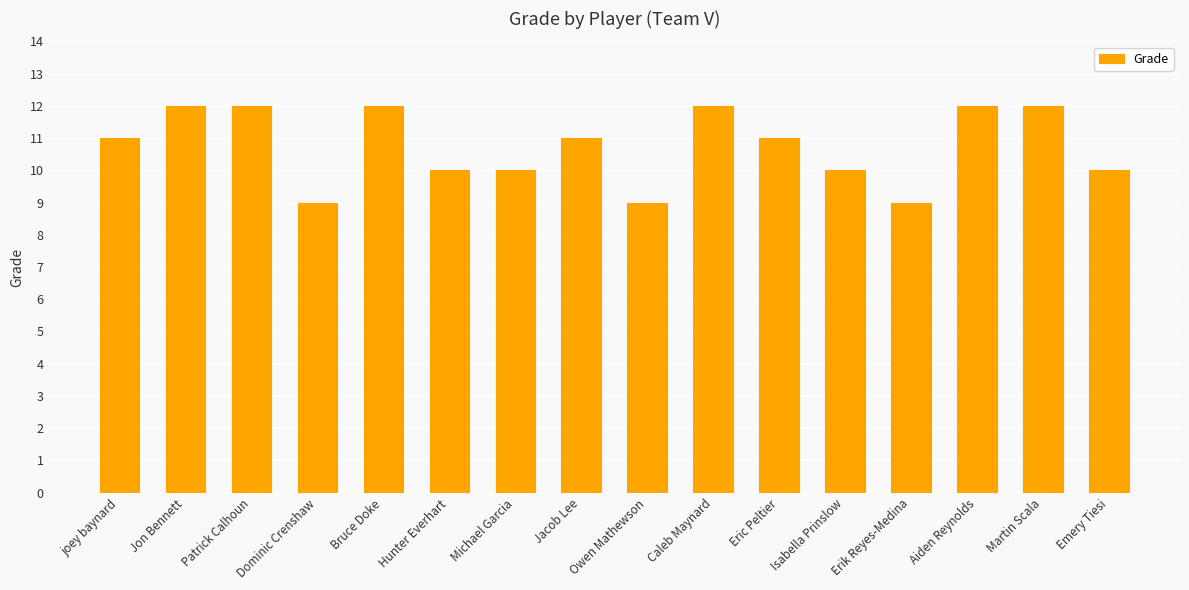

What is the approximate value at Dominic Crenshaw?

9